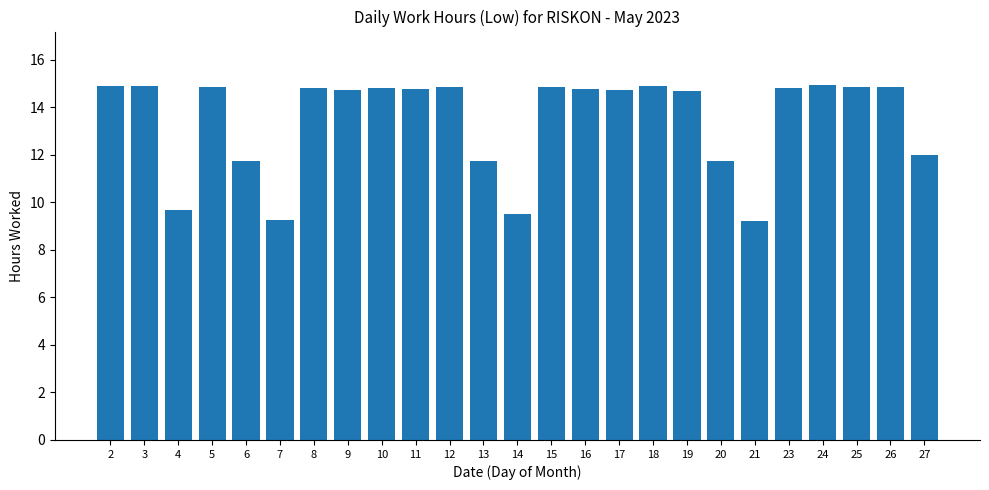

Between 14 and 16, which is larger?

16